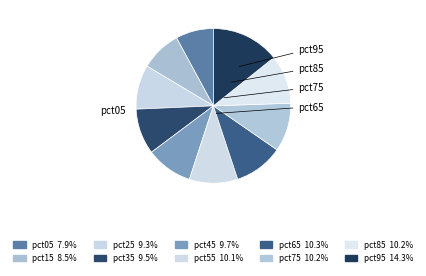

Count the number of slices in the pie.

10